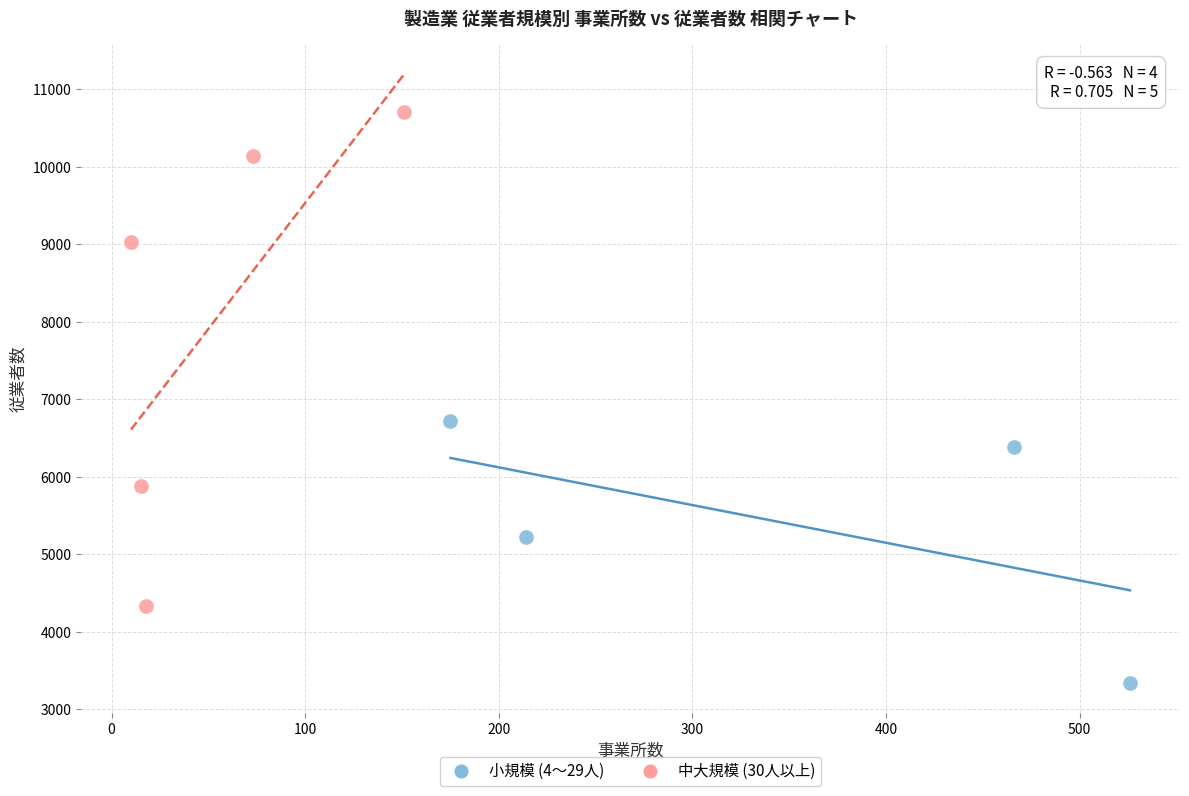

Which series reaches the maximum Y coordinate?

中大規模 (30人以上)